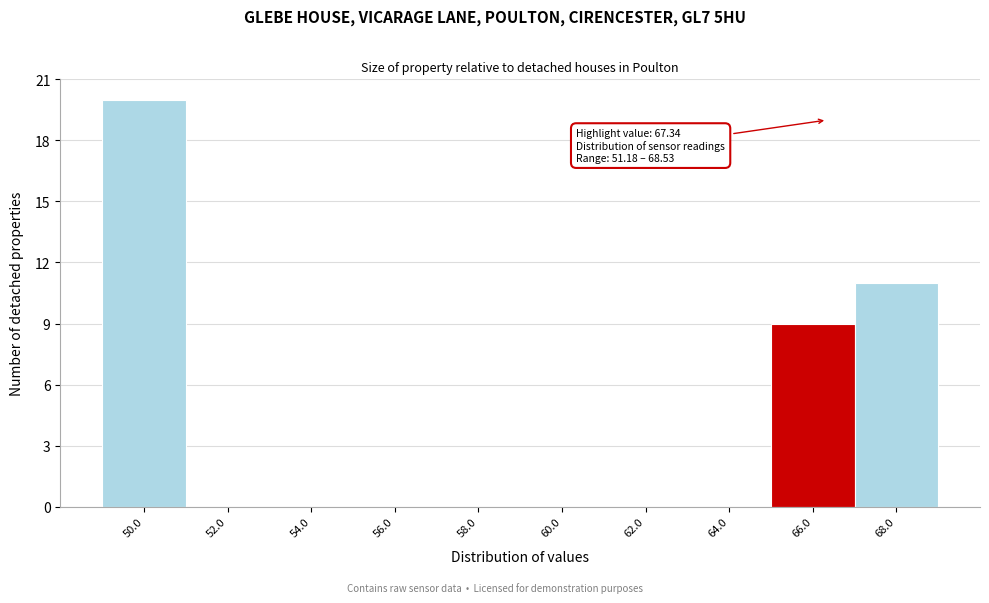

Reading left to right, list all the values displayed in this chart.

50.0=20	52.0=0	54.0=0	56.0=0	58.0=0	60.0=0	62.0=0	64.0=0	66.0=9	68.0=11